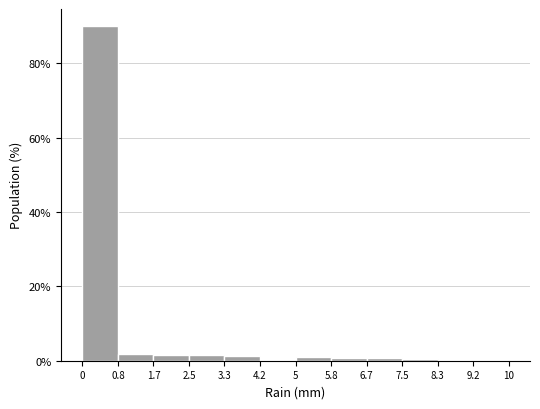

Which range on the x-axis has the tallest bar?

0 to 0.8